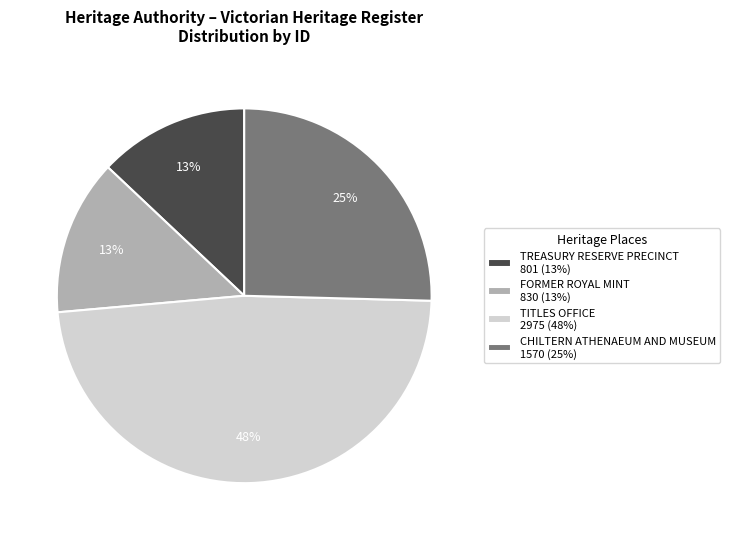

Is it true that TREASURY RESERVE PRECINCT is 13% of the pie?

True